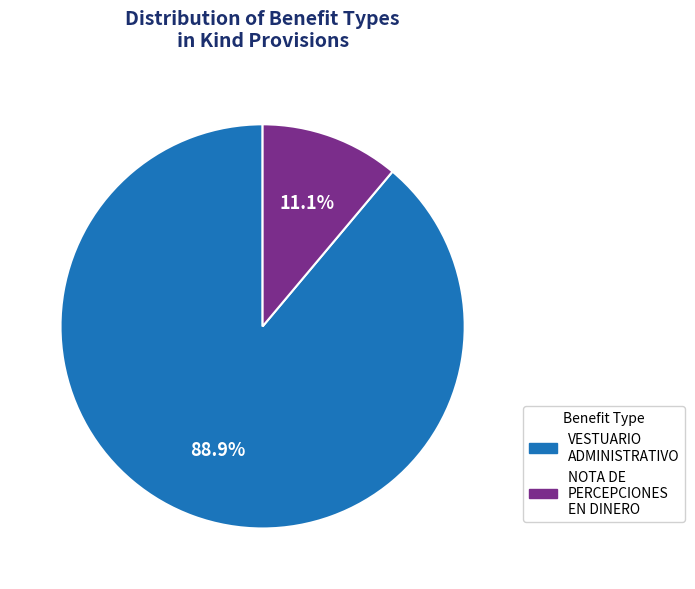

Count the number of slices in the pie.

2